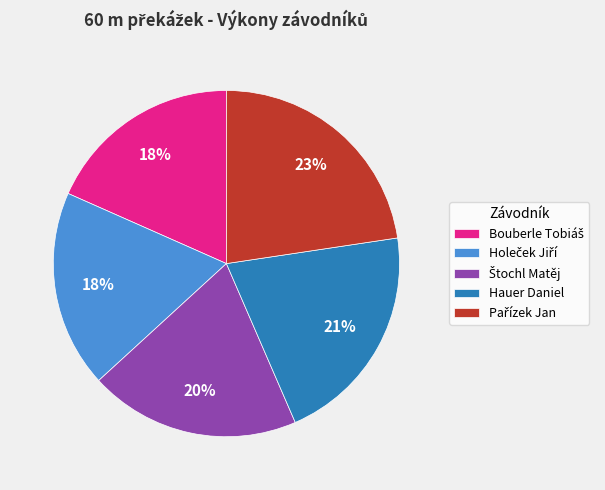

To the nearest percent, what portion does Hauer Daniel represent?

21%